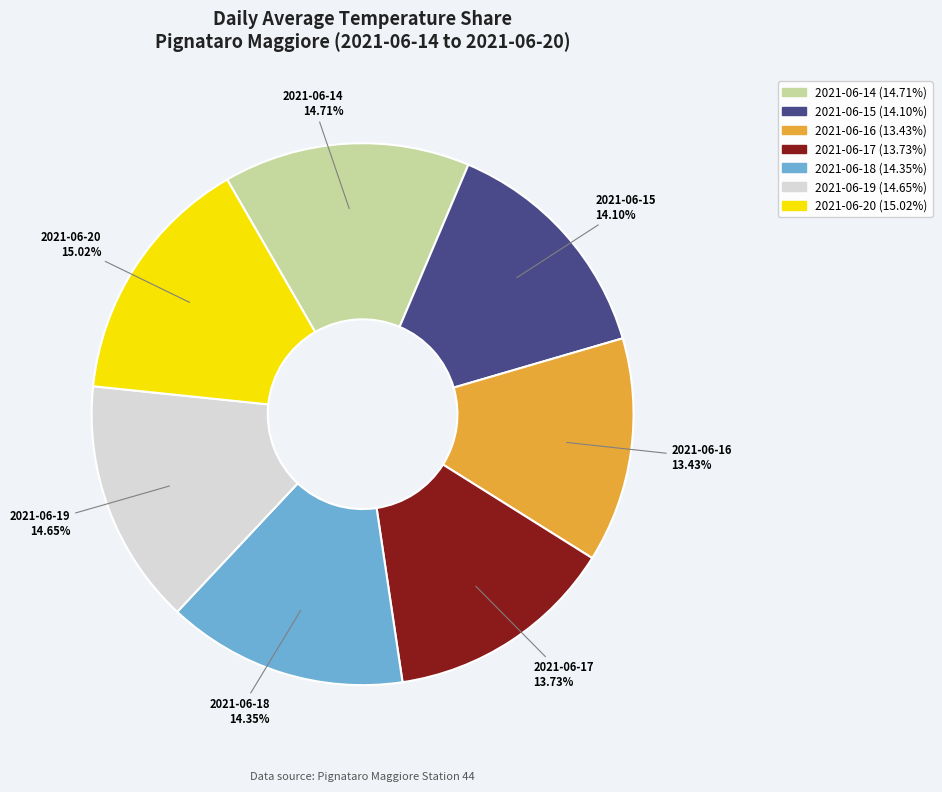

To the nearest percent, what is the average slice percentage?

14%